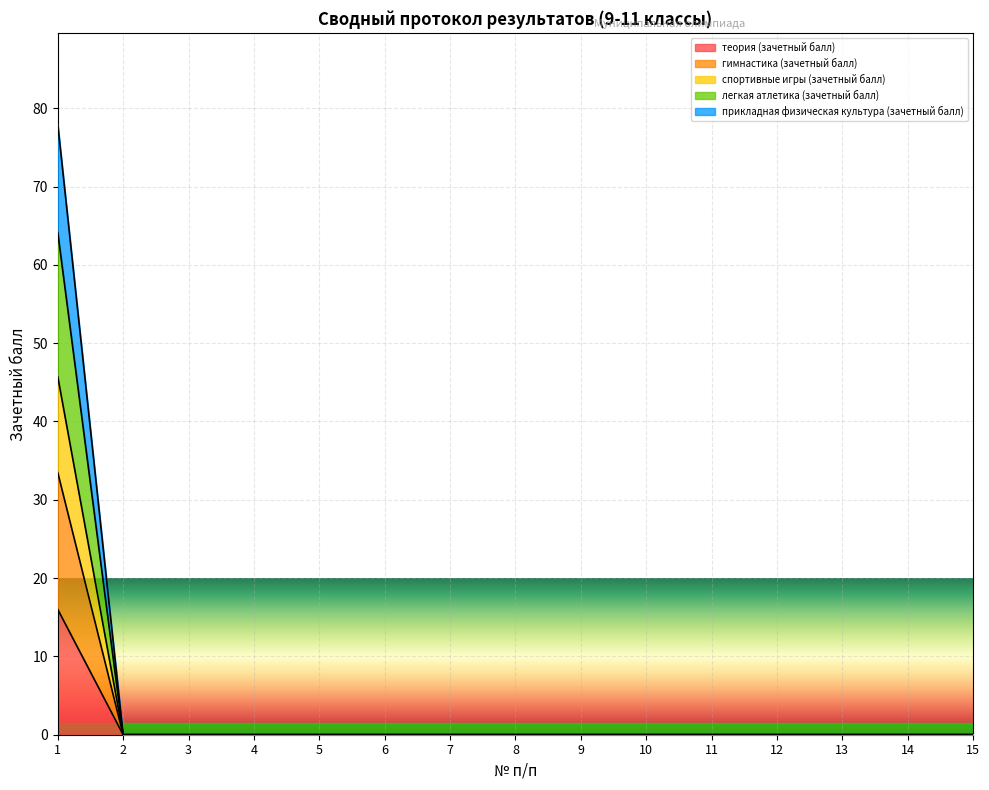

True or false: спортивные игры (зачетный балл) and легкая атлетика (зачетный балл) cross at least once.

False